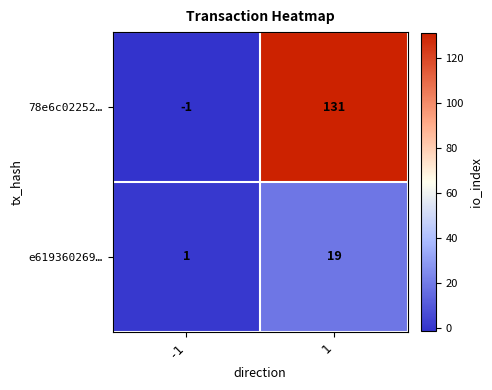

Which series has the largest range (max minus min)?

78e6c02252…